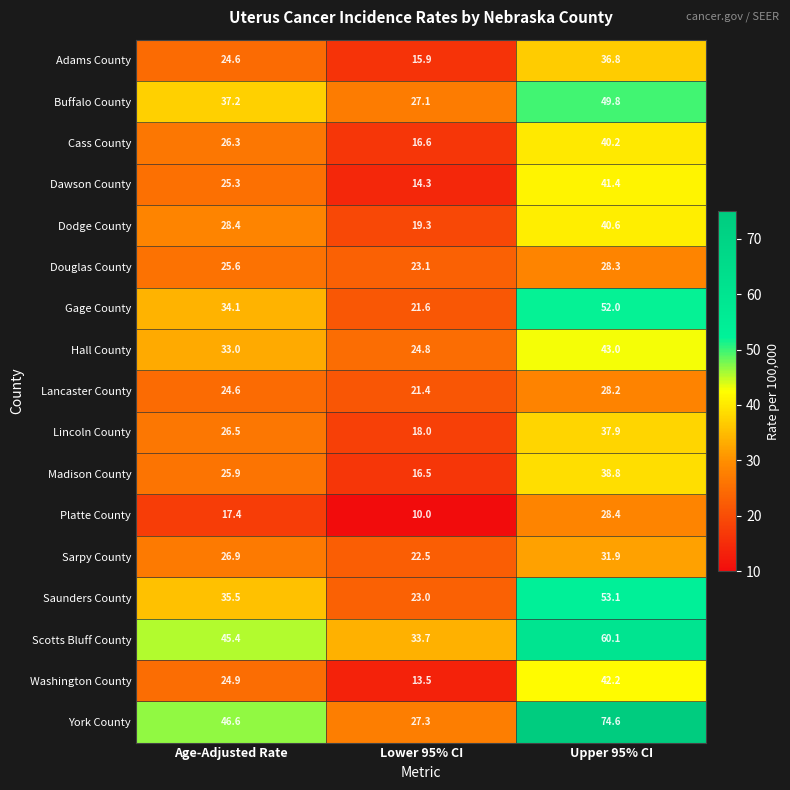

True or false: Lancaster County has a value of 18.1 at Upper 95% CI.

False